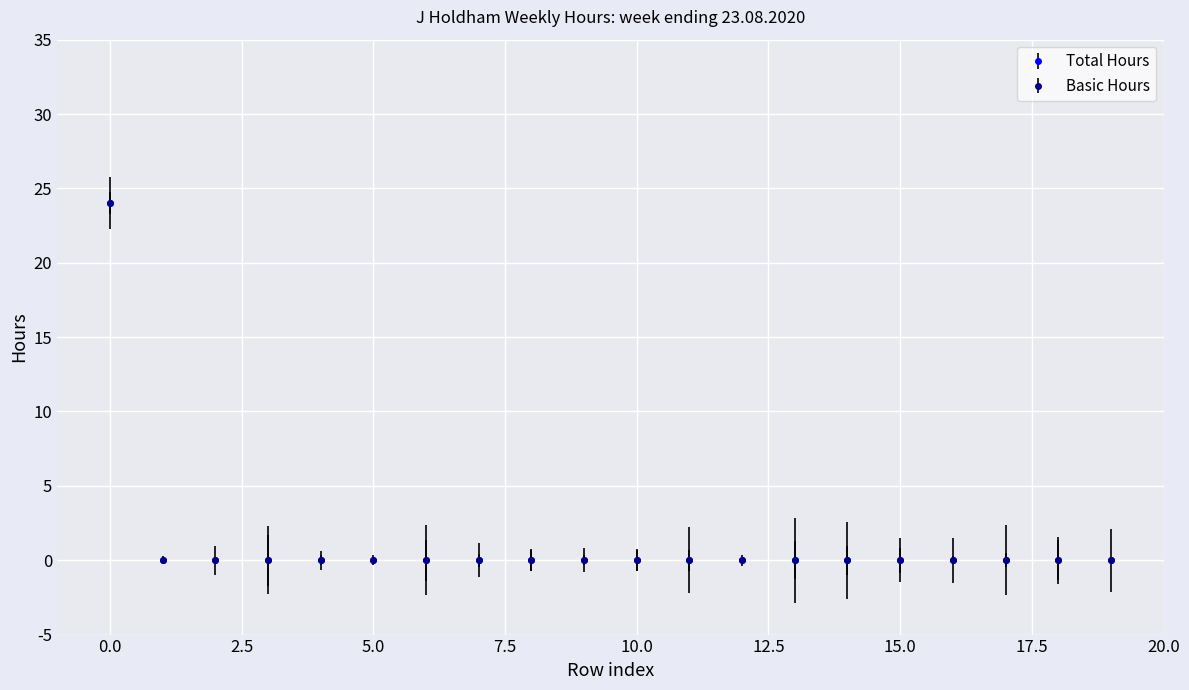

True or false: Total Hours and Basic Hours cross at least once.

False